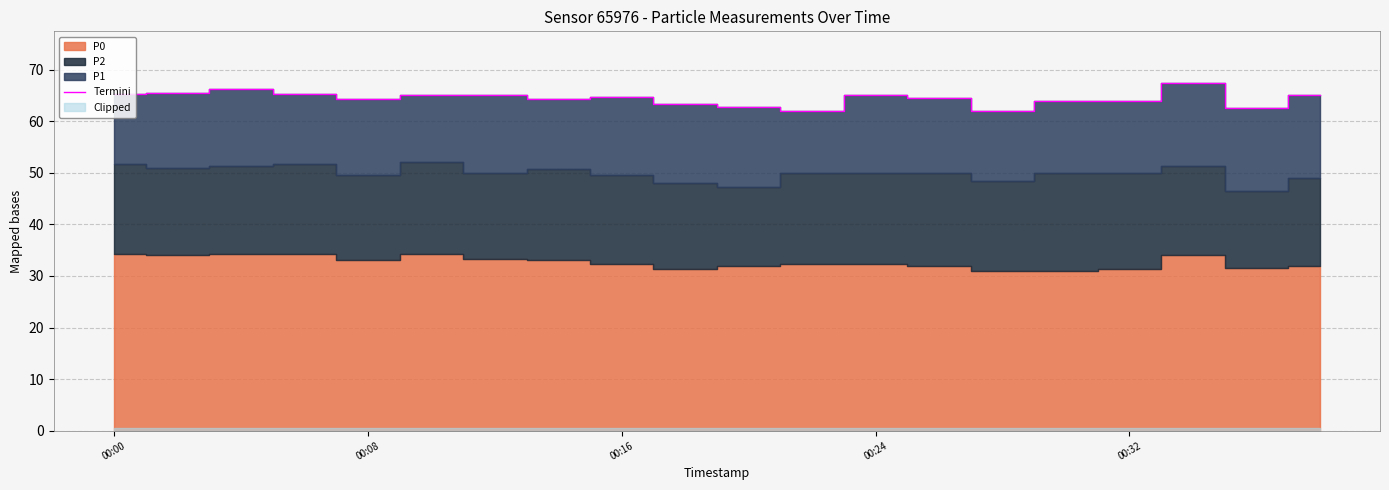

What is the maximum value for Termini?

67.3